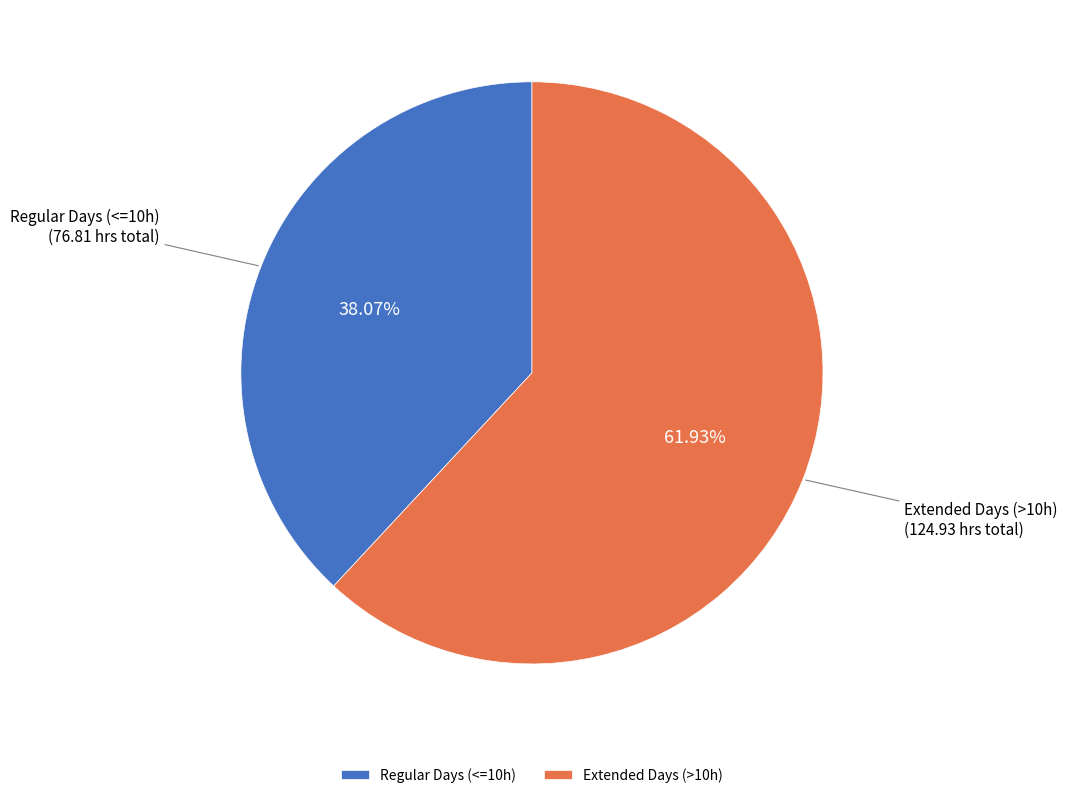

What is the ratio of the value at Extended Days (>10h) to the value at Regular Days (<=10h)?

1.6